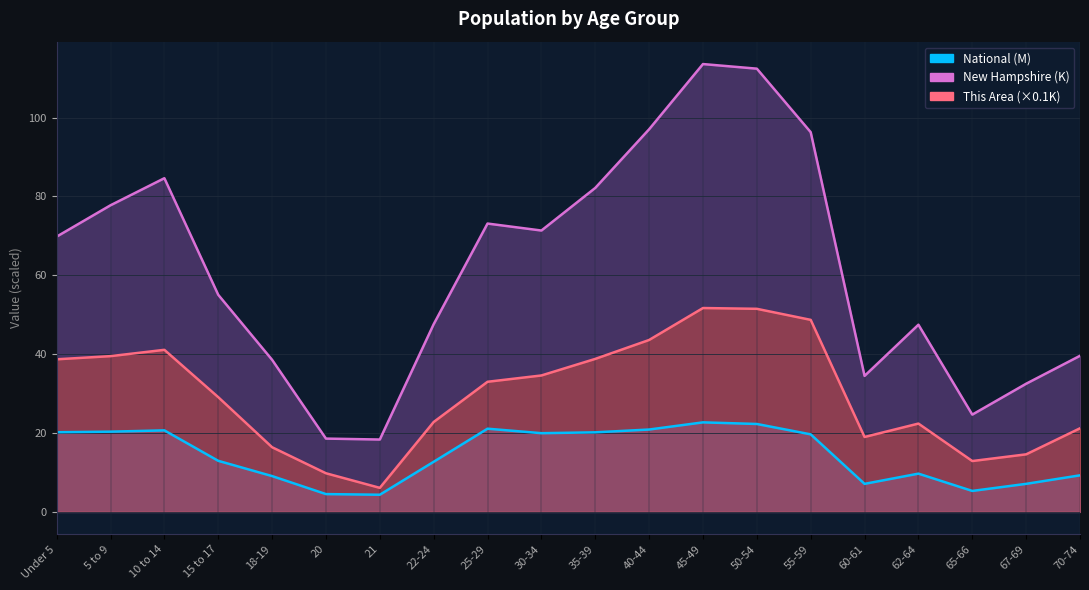

Which series changed the most between 20 and 62-64?

New Hampshire